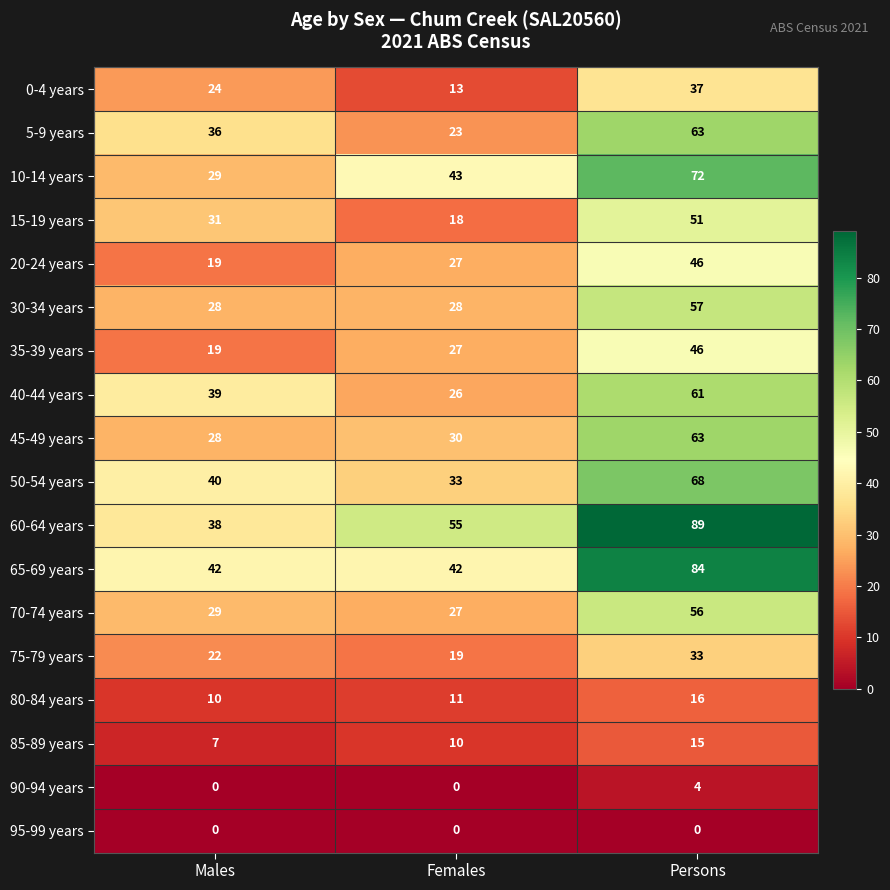

What is the difference between the highest and lowest values at Males?

42